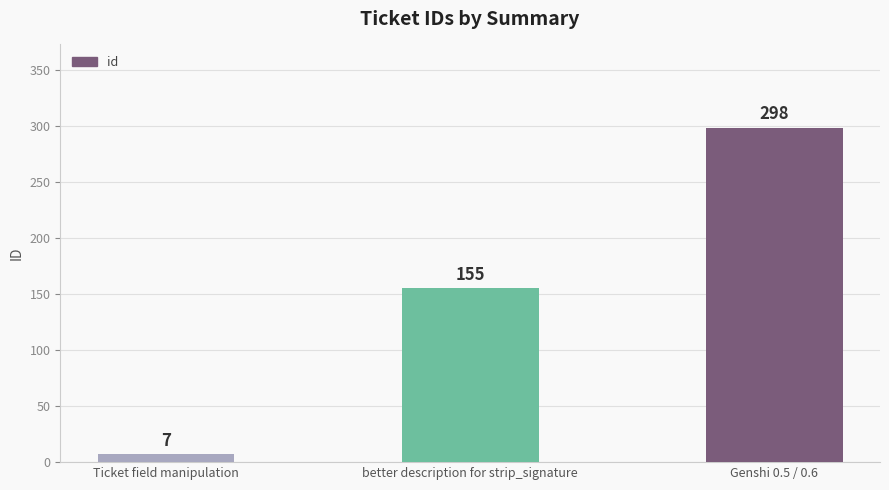

What is the smallest value displayed?

7